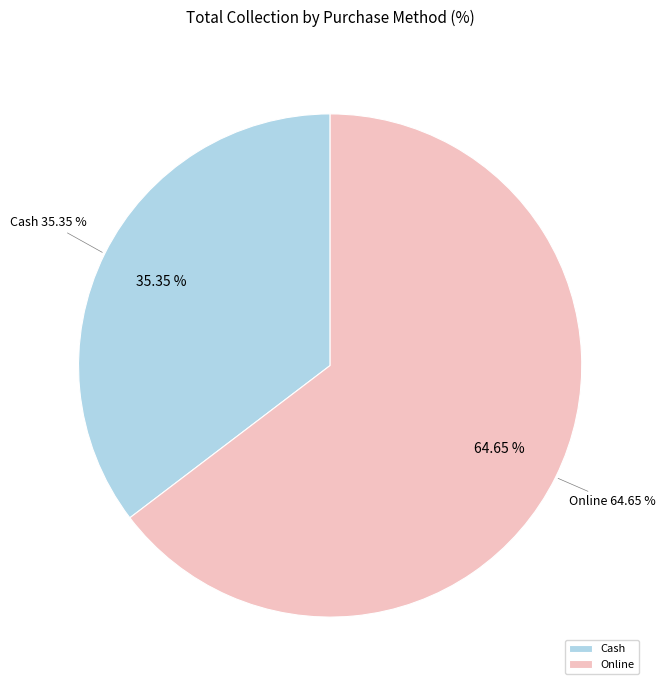

To the nearest percent, what percentage of the pie is Online?

65%